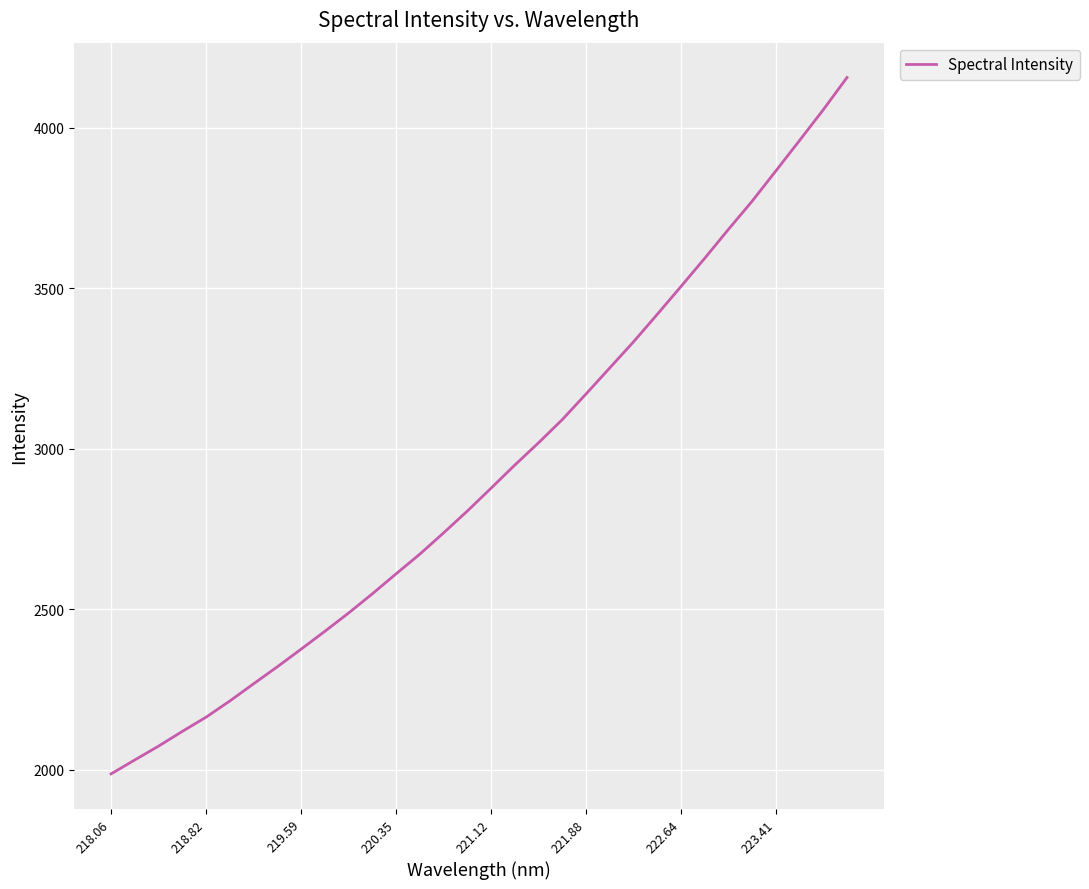

What is the difference between the maximum and minimum values?

2169.3